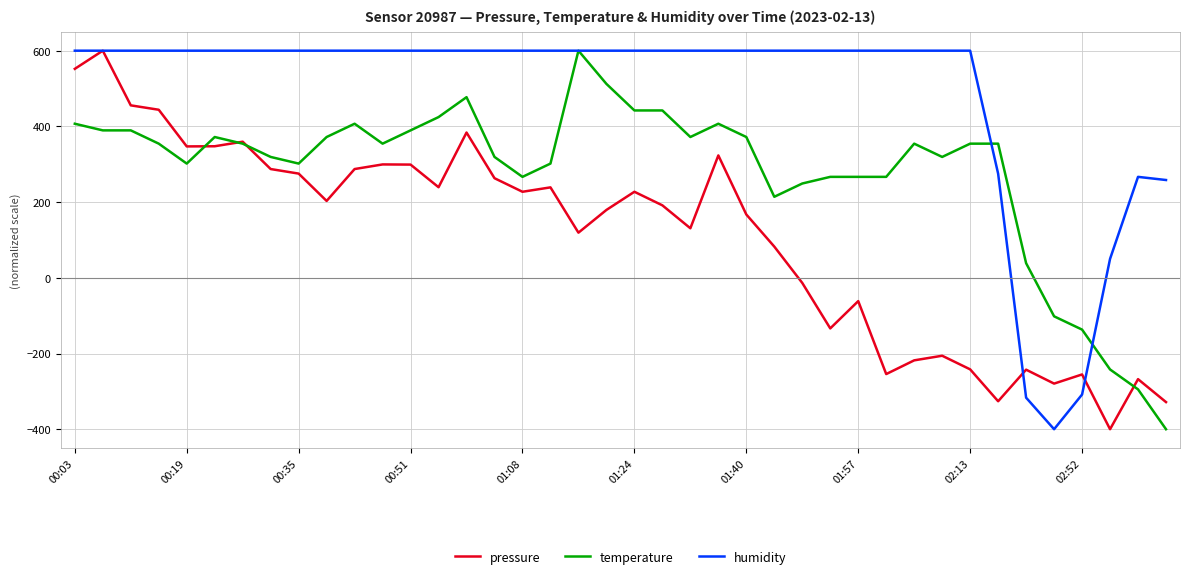

How many interior local valleys does the pressure series have?

11